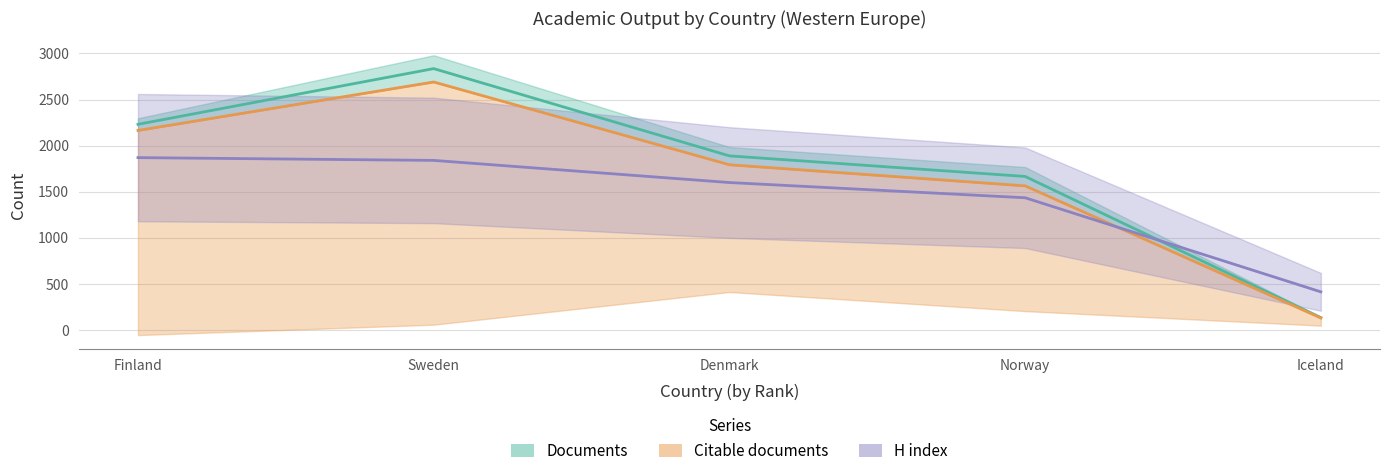

Reading right to left, extract all data points from this chart.

Documents: 136	1666	1889	2835	2231
Citable documents: 132	1564	1793	2690	2165
H index: 415	1435	1600	1840	1870